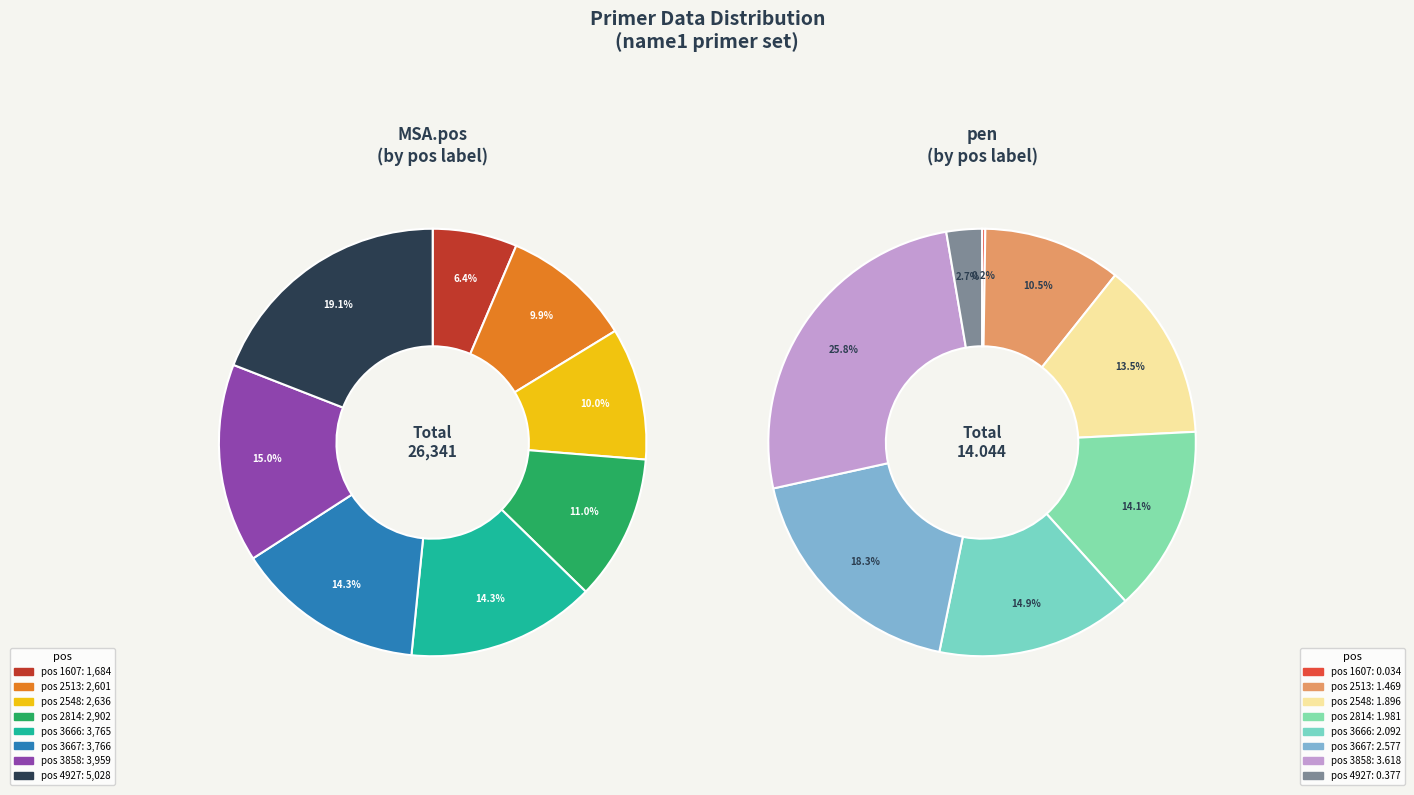

To the nearest percent, what percentage of the pie is 2513?

10%